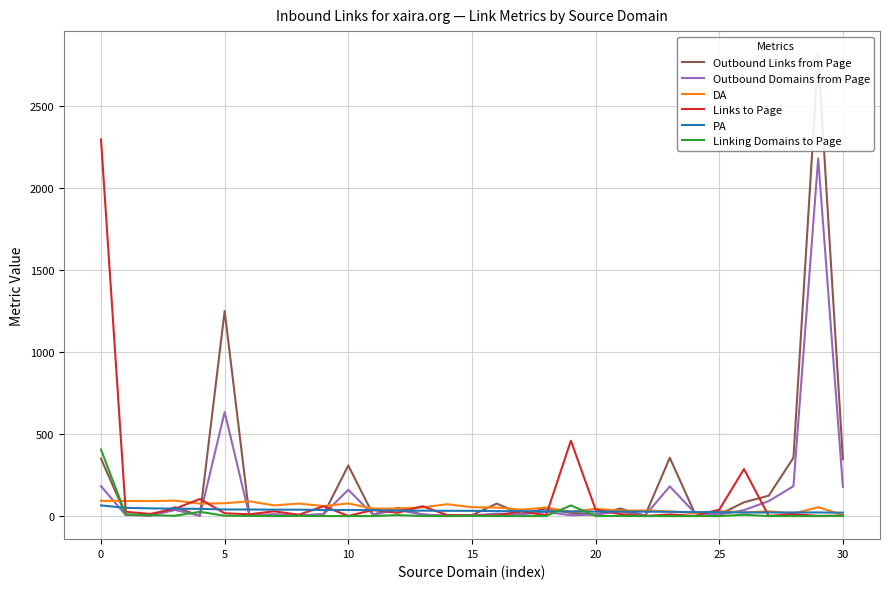

What is the maximum value for DA?

94